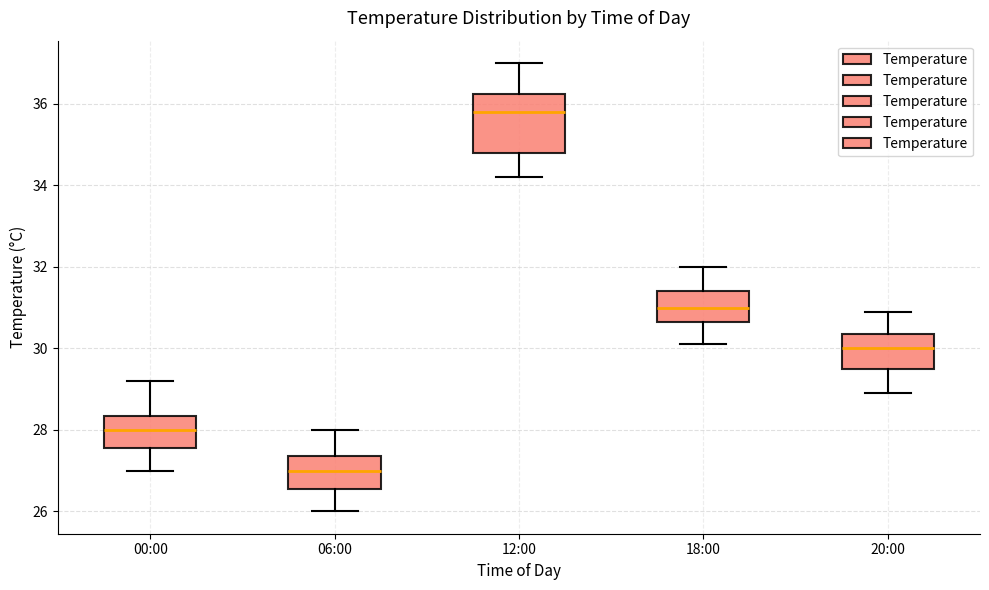

Which box's median line is the lowest?

06:00